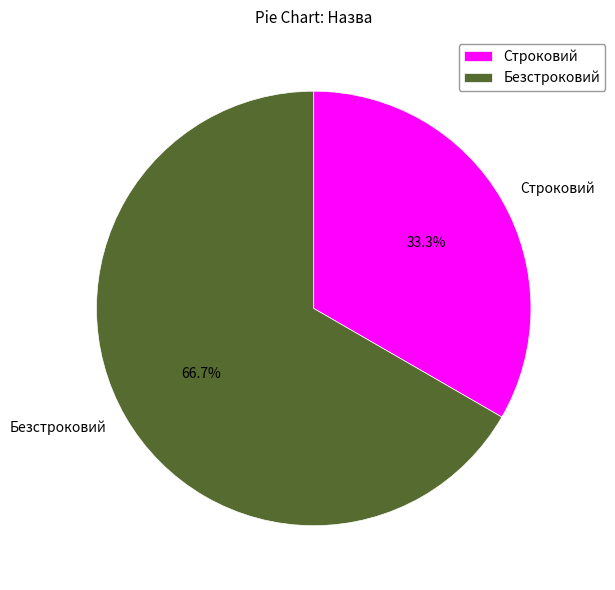

Which category has the smallest portion of the pie?

Строковий